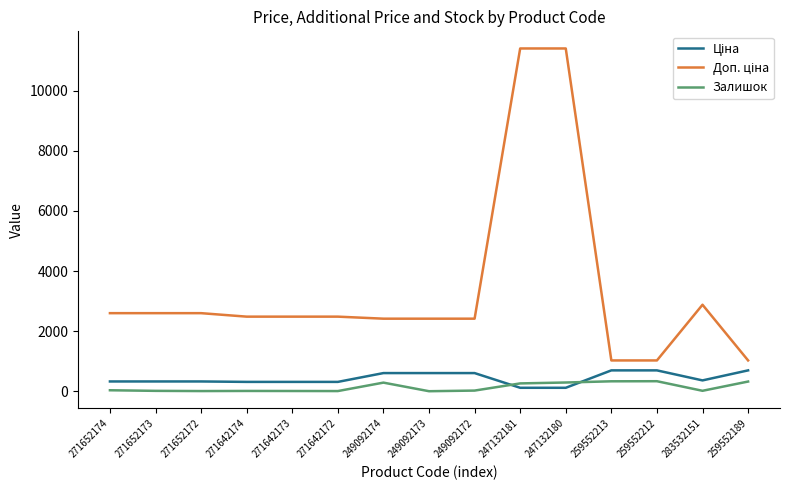

What is the difference between the Залишок values at 271642172 and 249092173?

5.0